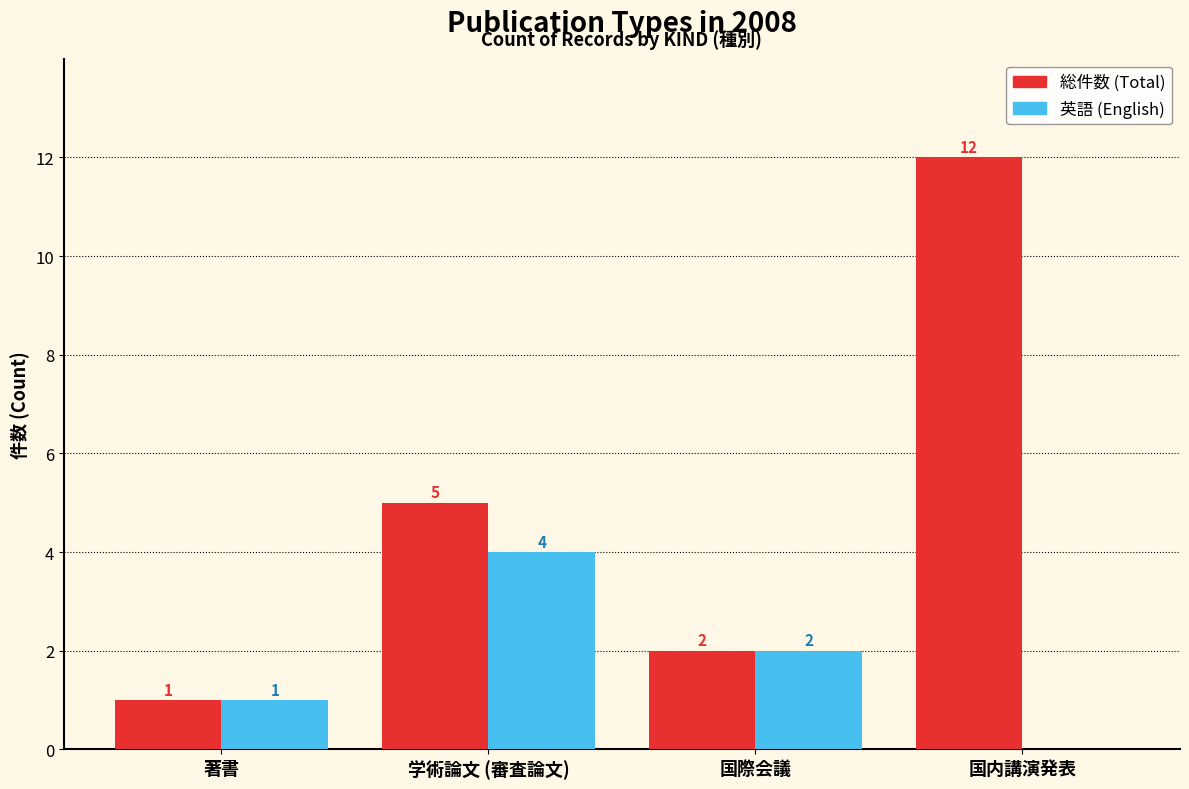

How many 英語 (English) values are between 1 and 4?

3